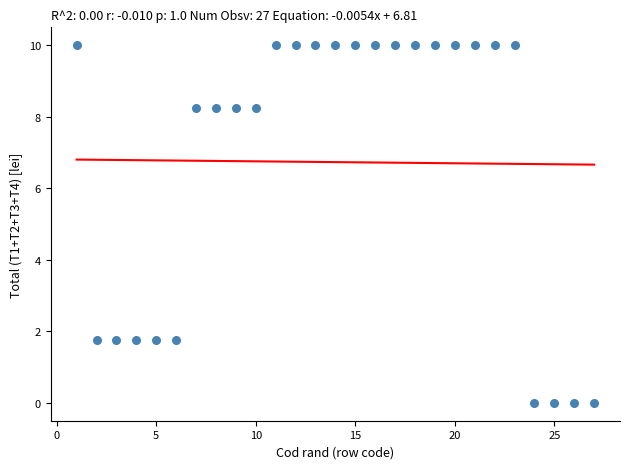

What is the range of Y values (max minus min)?

10.0